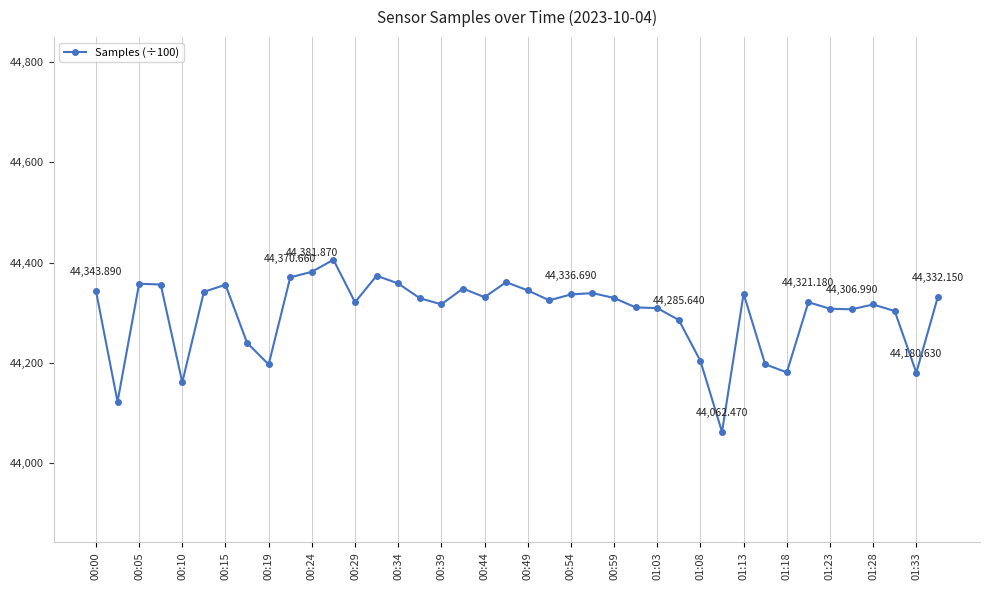

How many values exceed 44329?

20